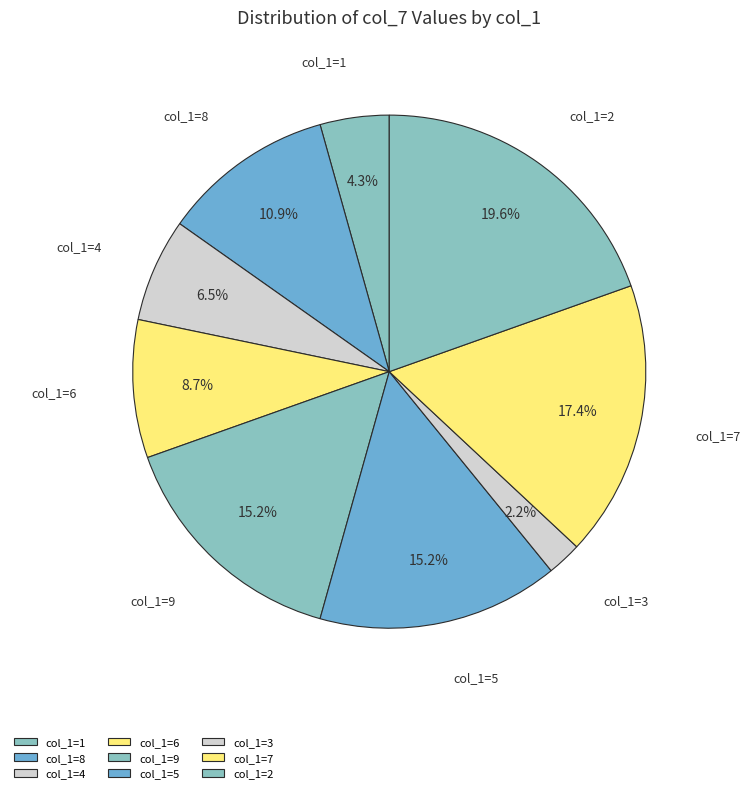

What is the largest slice in the pie chart?

col_1=2